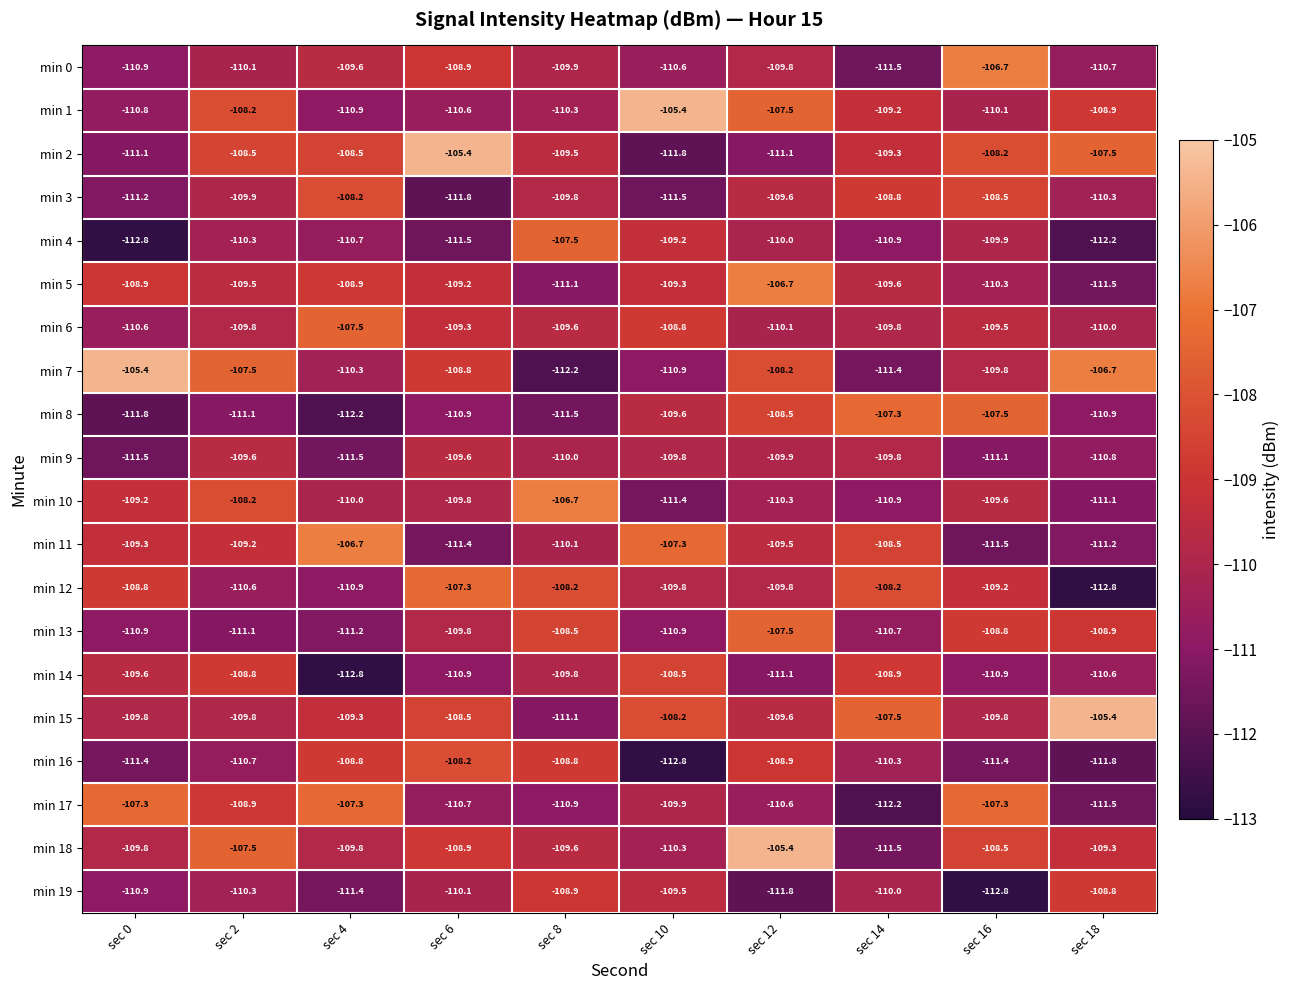

Where is min 13 nearest to the value -109?

sec 18